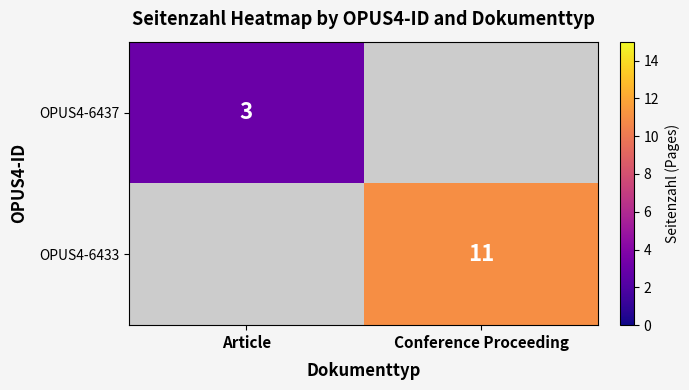

The OPUS4-6437 series shows 1 at Article. True or false?

False